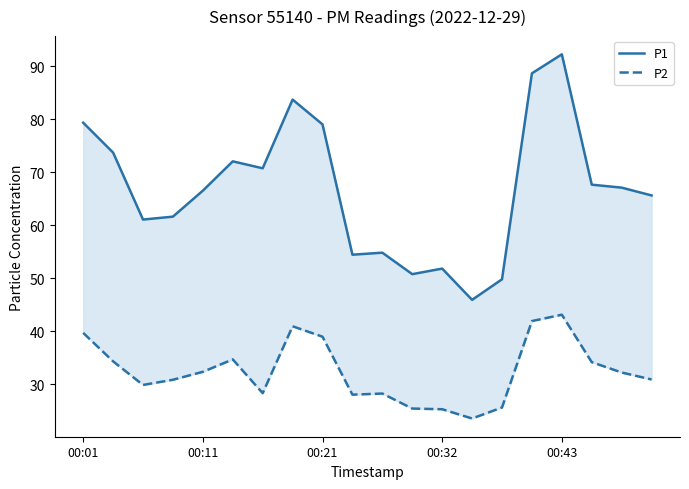

How many lines are shown in the chart?

2